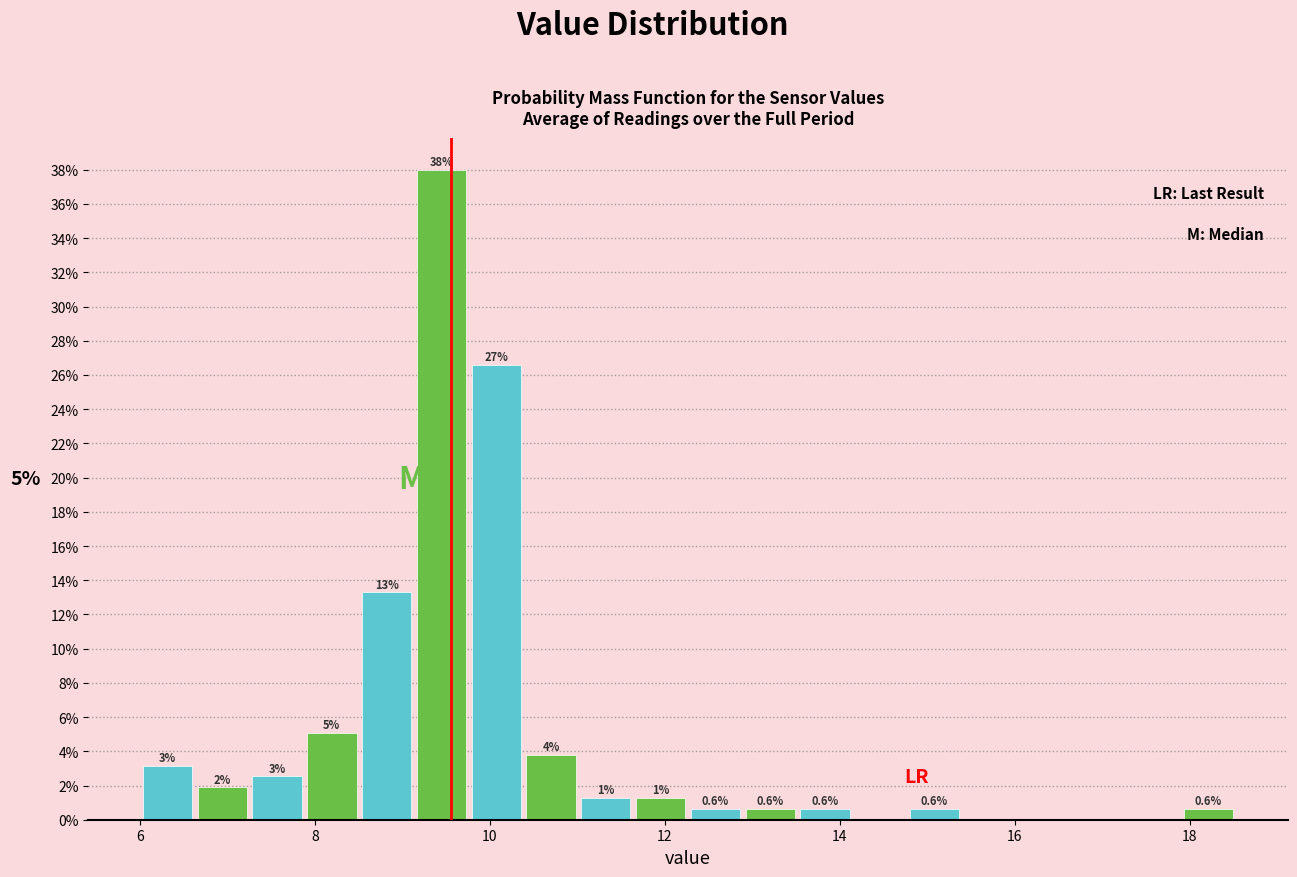

Around what value on the x-axis is the tallest bar? Give the approximate position of its centre, as read against the axis.

9.4